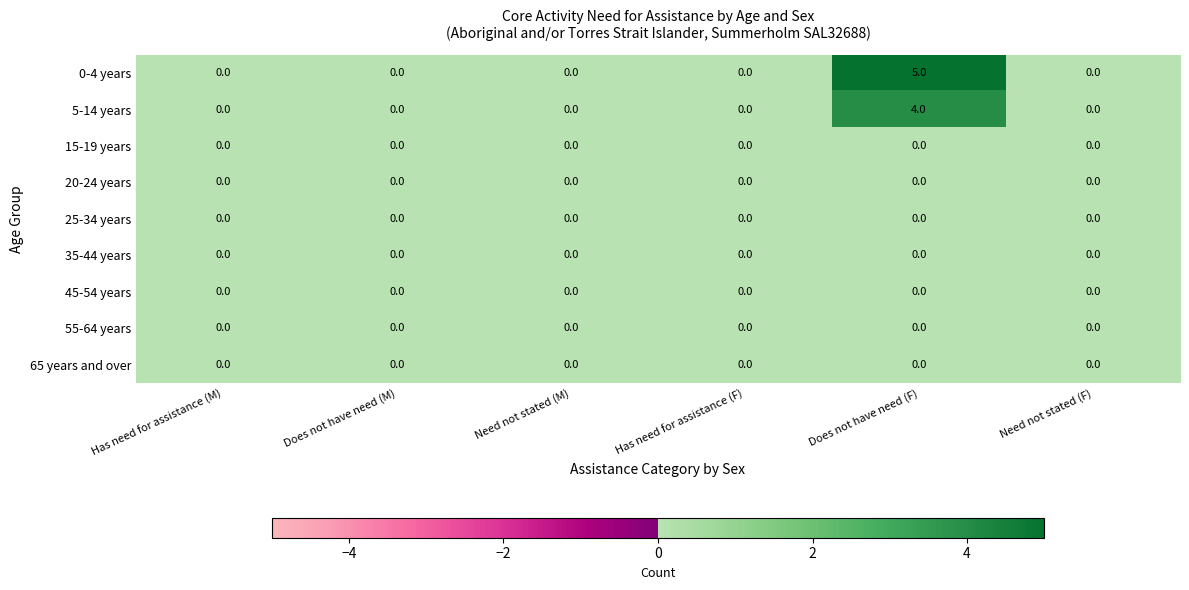

What is the maximum value for 0-4 years?

5